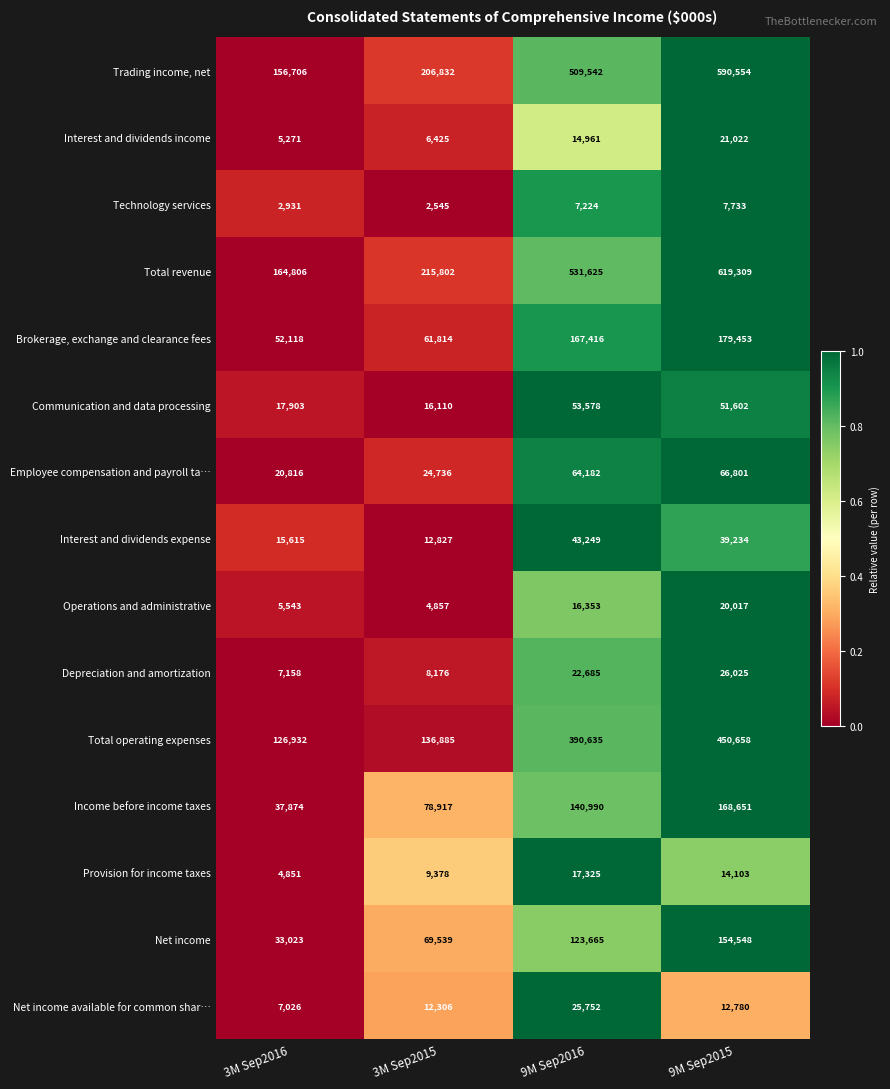

What is the difference between the maximum and second lowest values in the Net income available for common shar… series?

13446